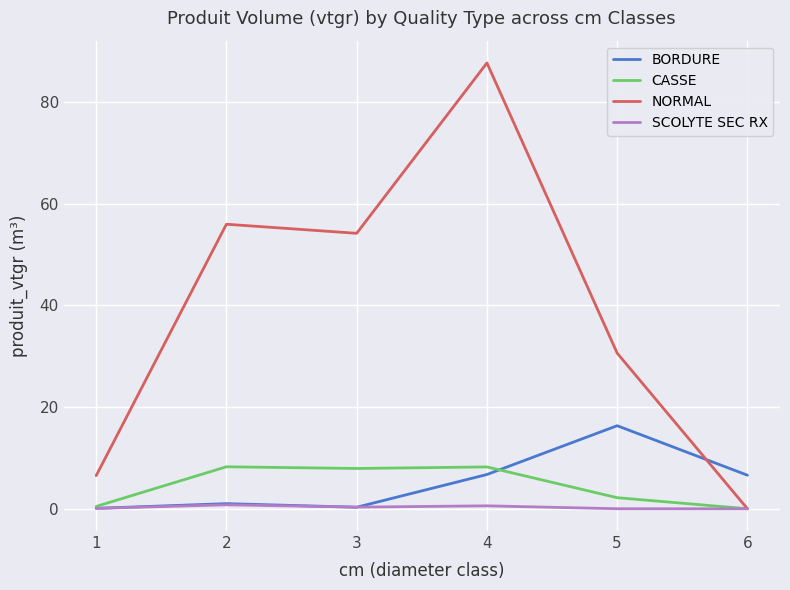

What is the difference between the NORMAL values at 5 and 1?

24.1